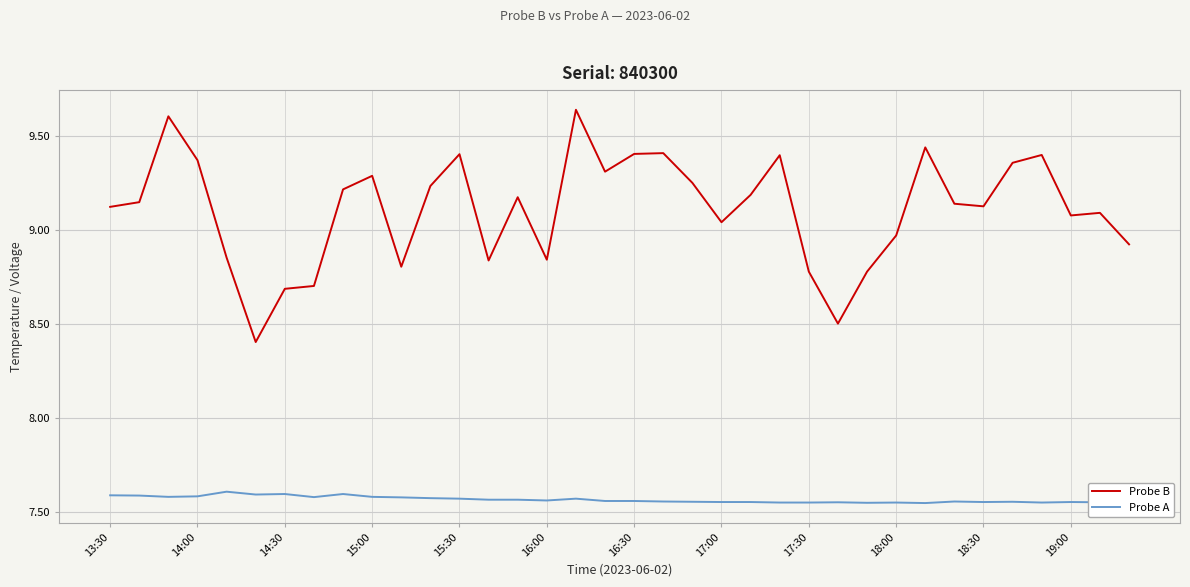

At 19, list the series in order from smallest to largest.

Probe A, Probe B